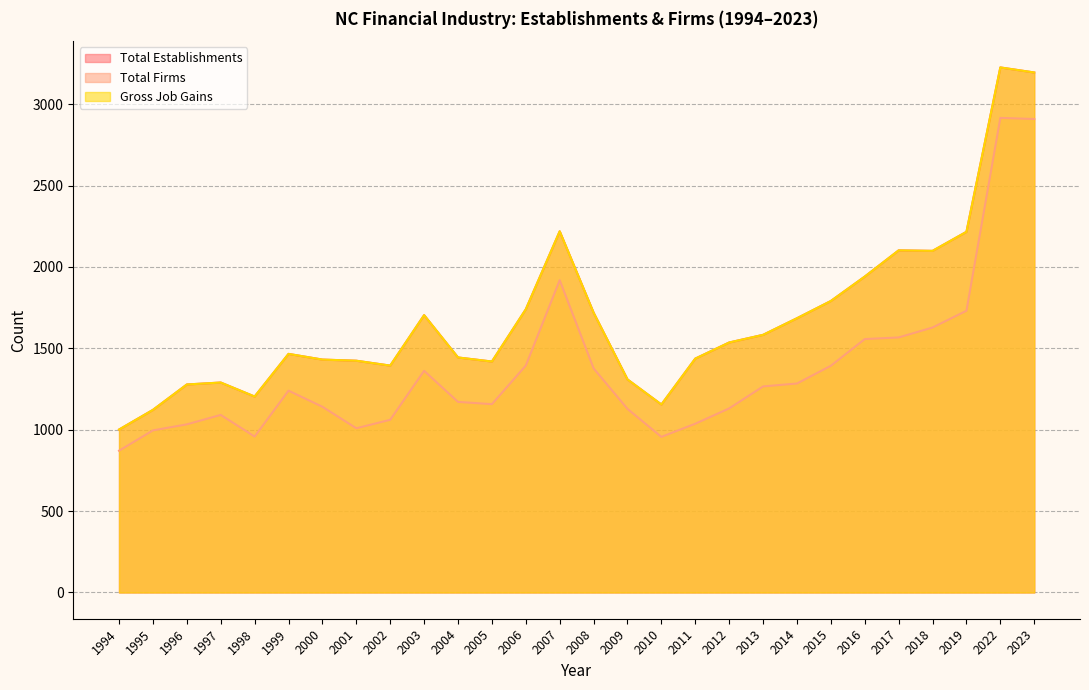

Which label corresponds to the largest value in the chart?

2022